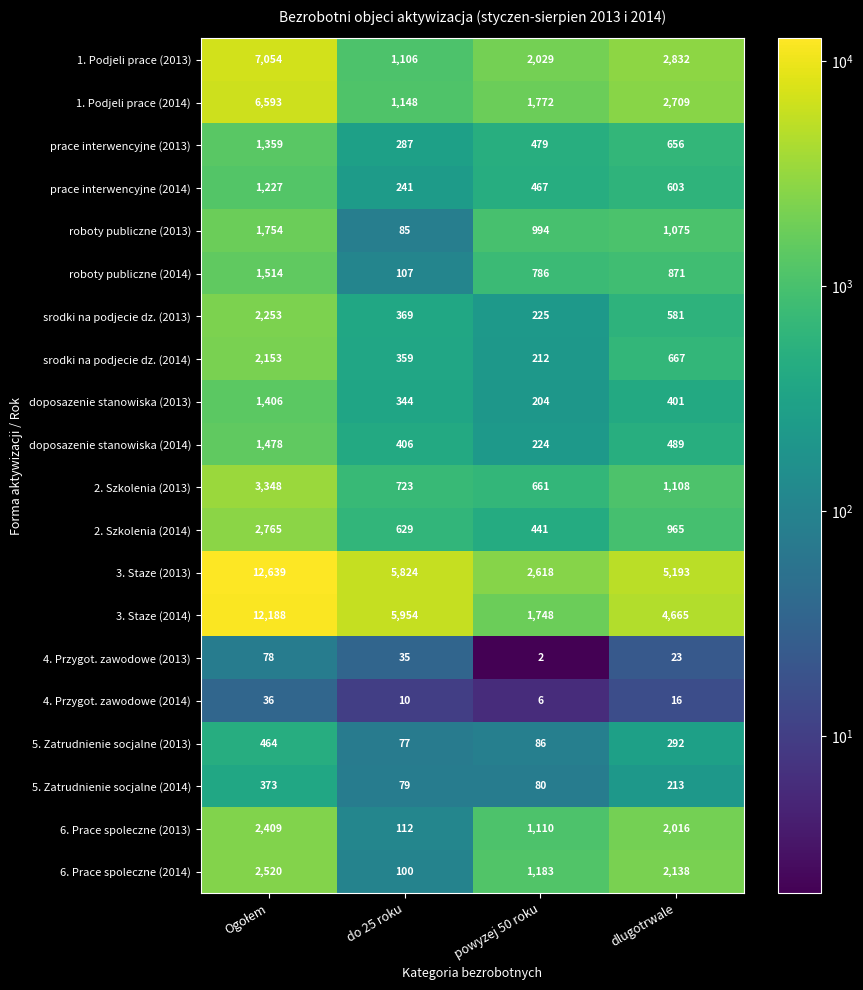

At which label is 4. Przygot. zawodowe (2013) closest to 40?

do 25 roku